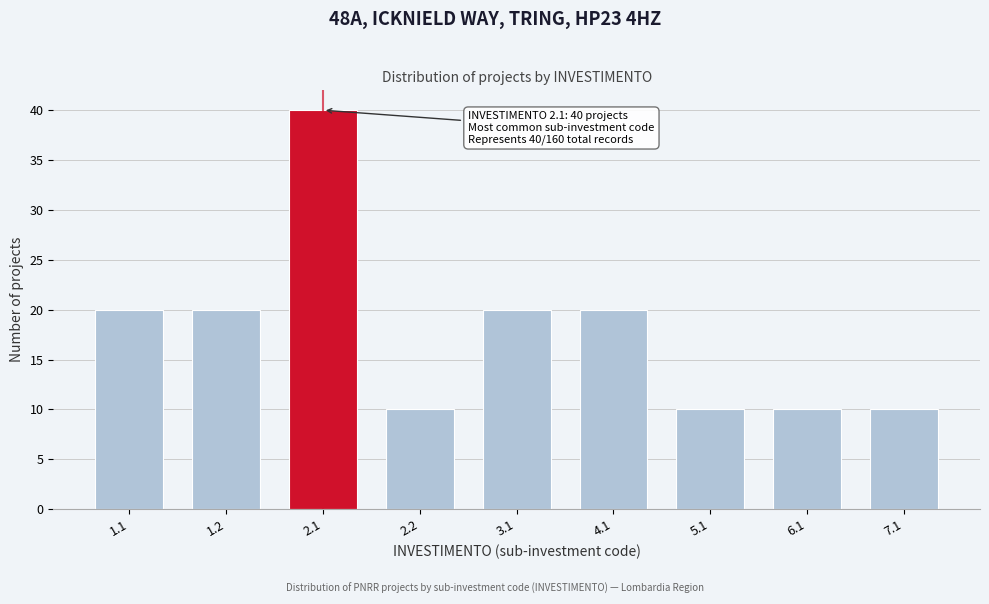

Reading left to right, what are all the values shown in this chart?

20	20	40	10	20	20	10	10	10